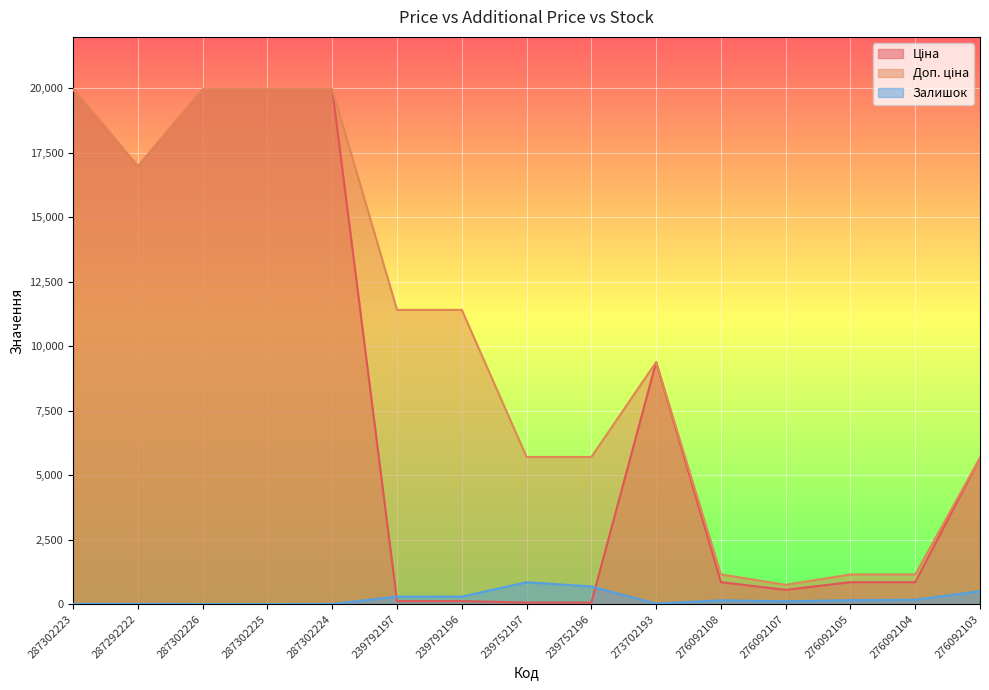

Which category has the lowest value in the Доп. ціна series?

276092107